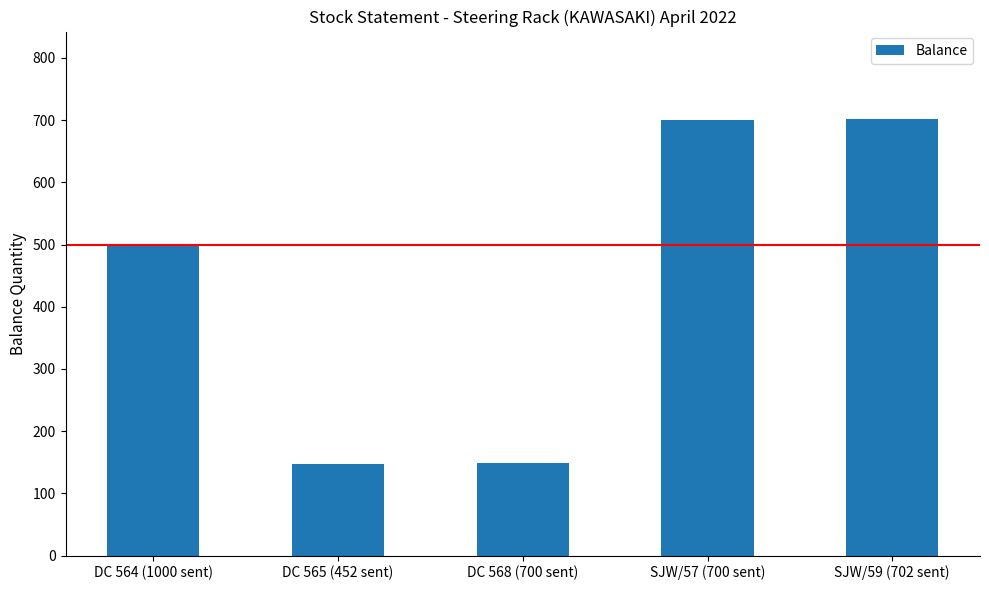

Which has a higher value, DC 565 (452 sent) or SJW/59 (702 sent)?

SJW/59 (702 sent)